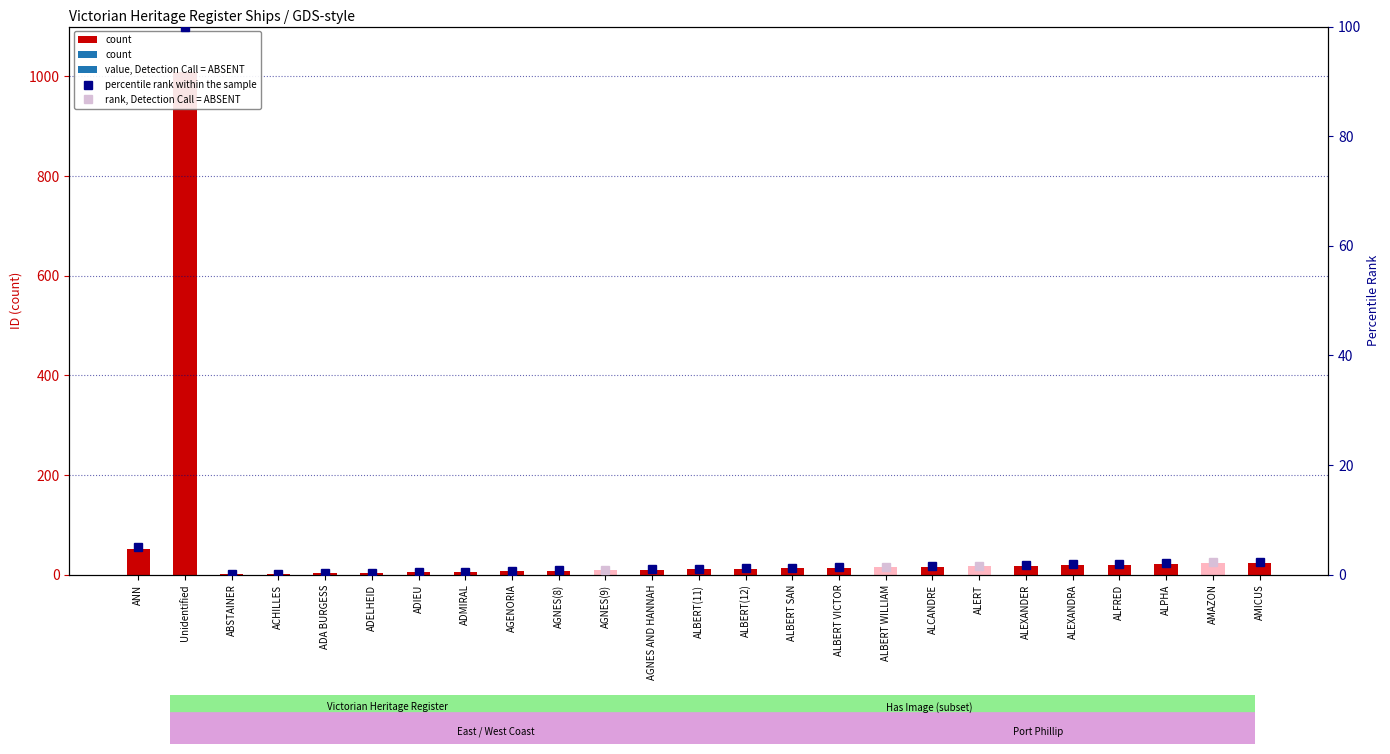

What is the change in value from ADIEU to ALFRED?

+15